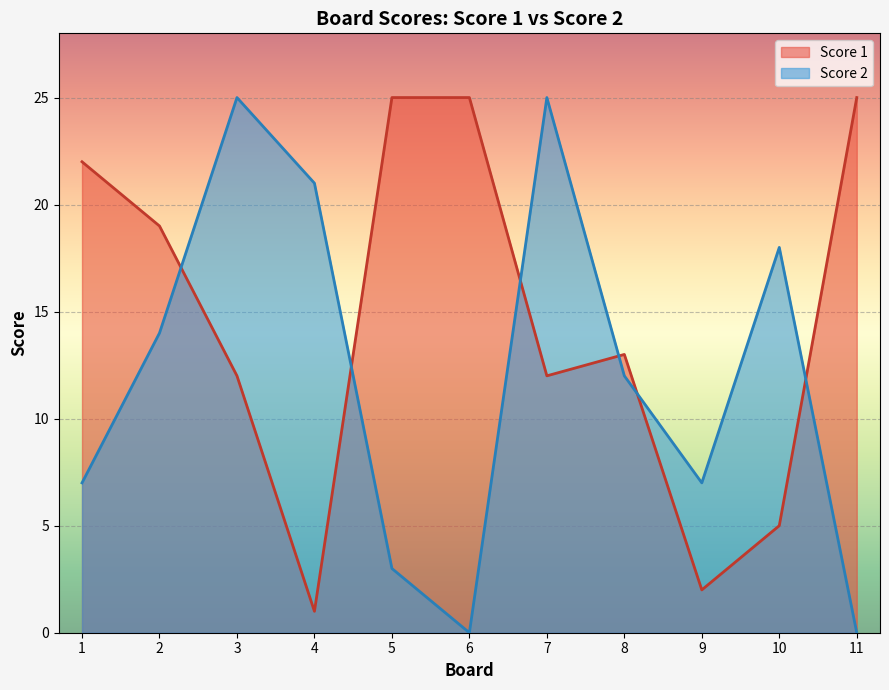

The value of Score 2 at 6 is 12. True or false?

False